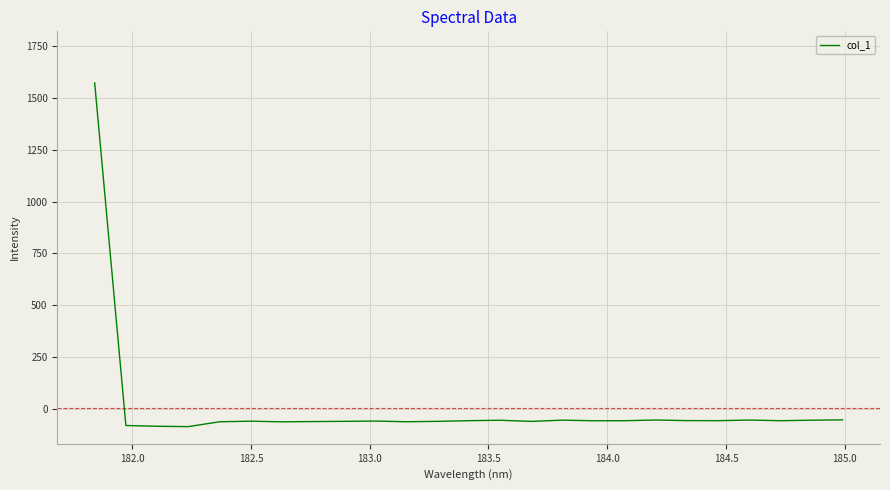

What is the difference between the maximum and minimum values?

1660.2